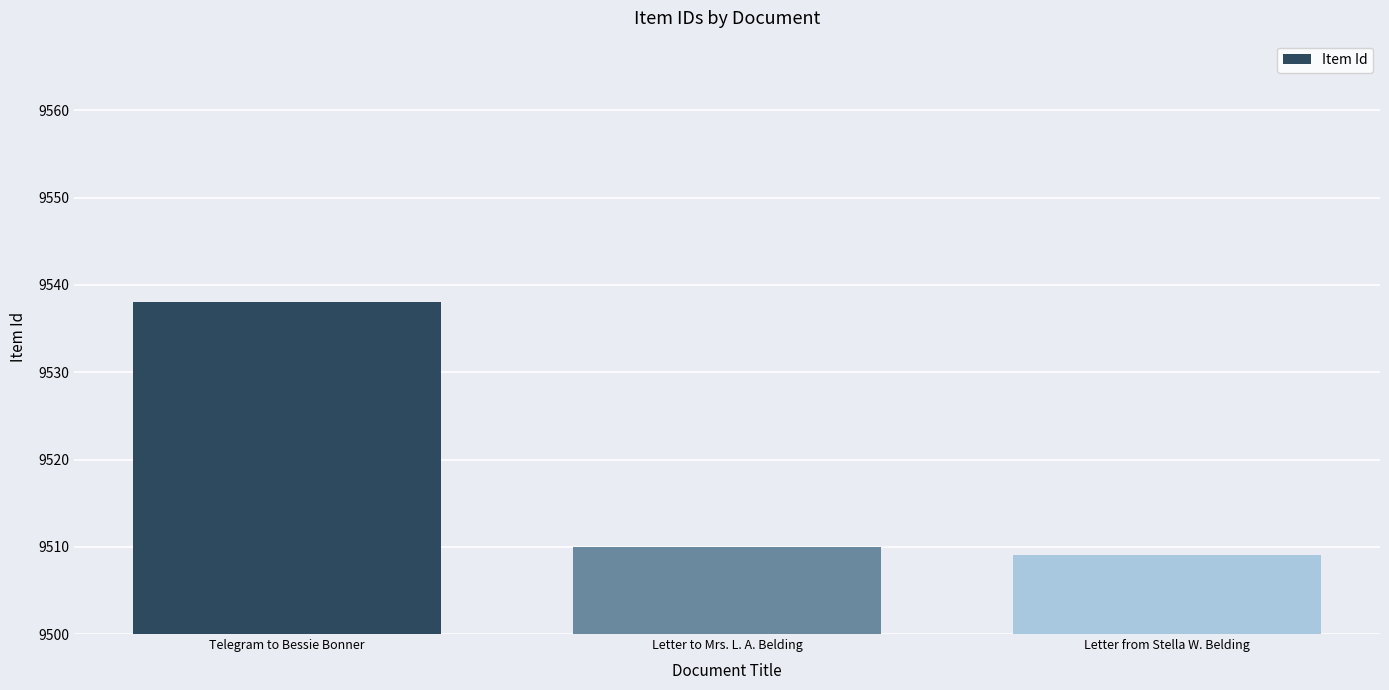

List the labels in order of value, smallest first.

Letter from Stella W. Belding, Letter to Mrs. L. A. Belding, Telegram to Bessie Bonner